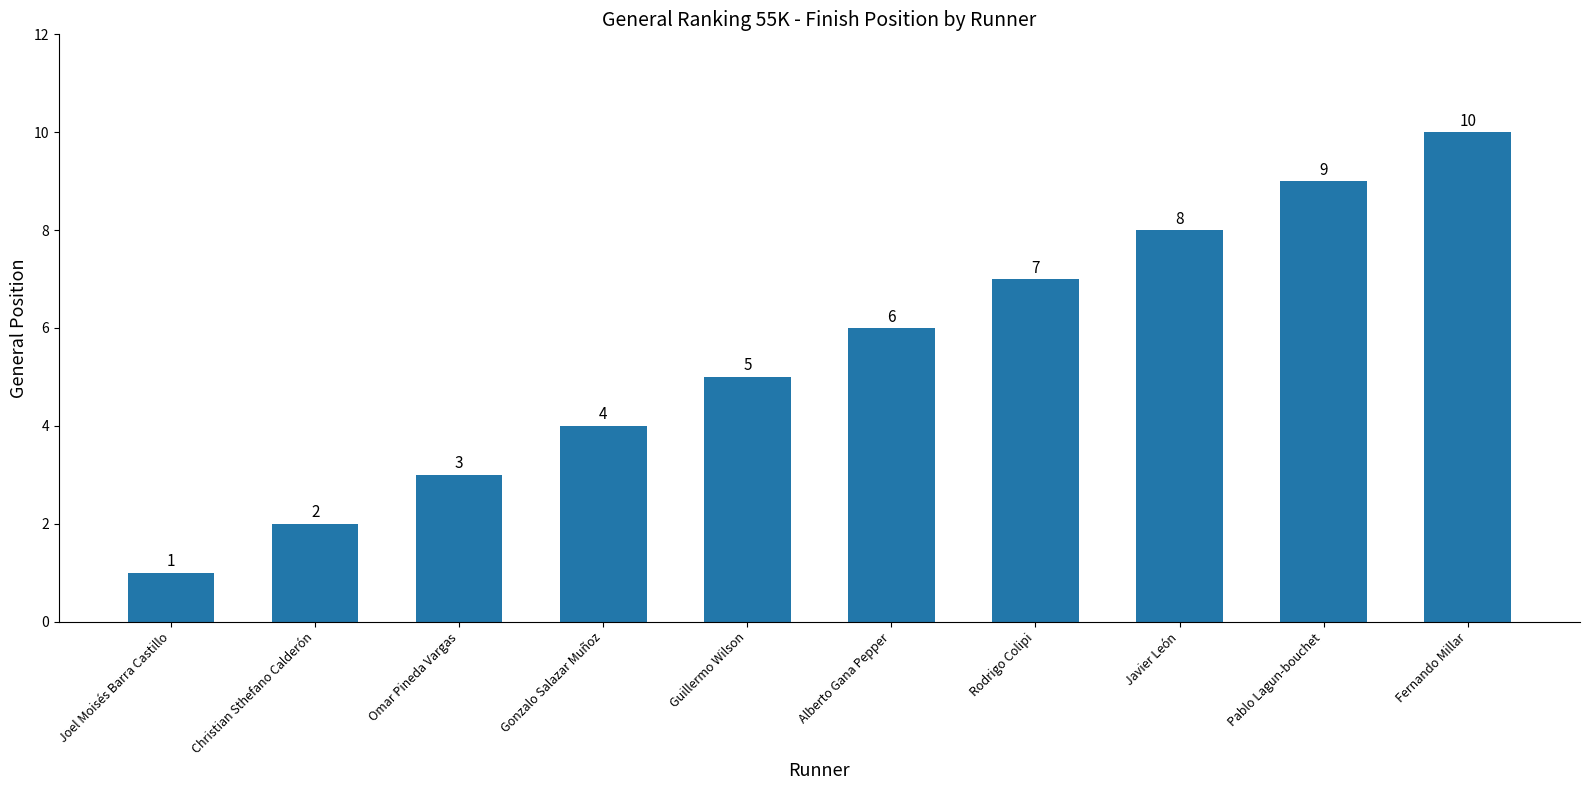

At which category does the chart reach its peak across all series?

Fernando Millar